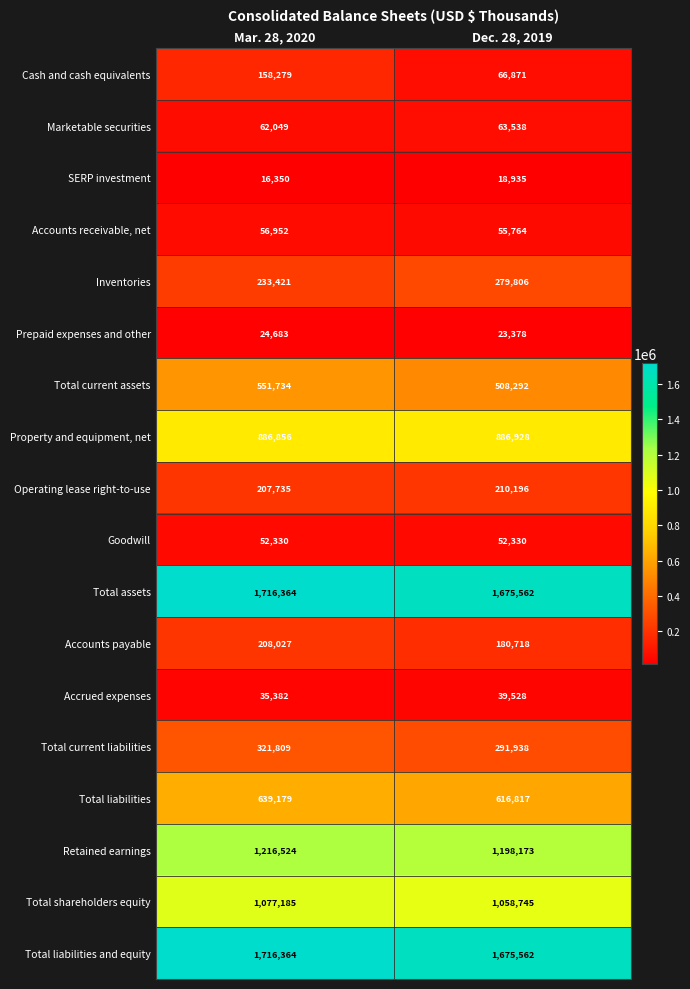

What is the average value of the Property and equipment, net series?

886892